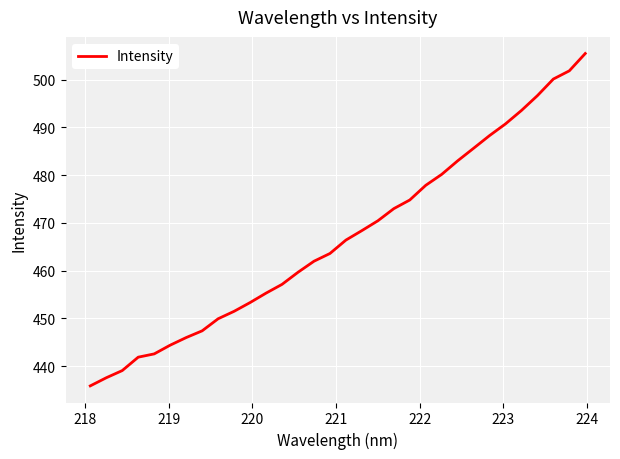

What is the difference between the maximum and minimum values?

69.6